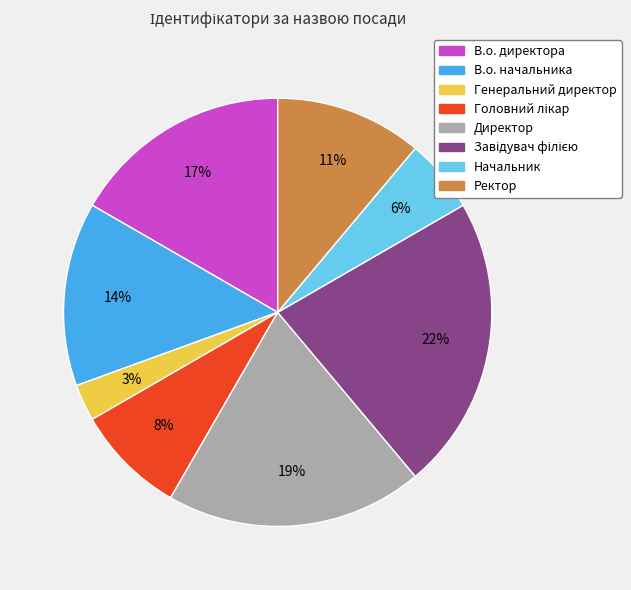

Count the number of slices in the pie.

8